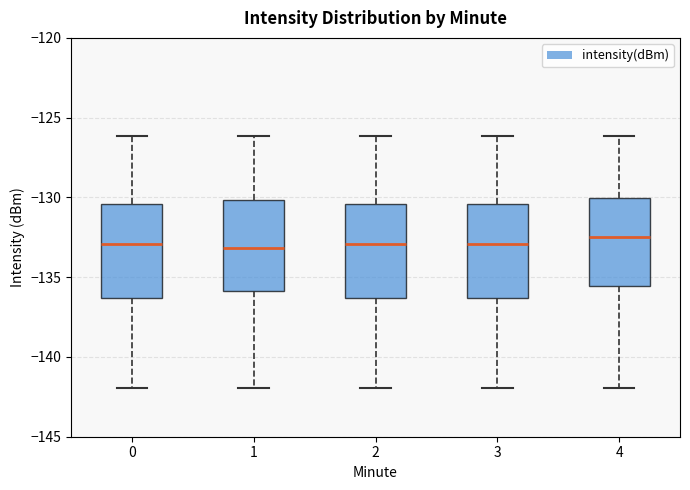

Reading left to right, read every box against the y-axis: the position of its median line, the range the box covers, and the ends of its whiskers. The values are not printed on the chart, so give them approximately, as read against the axis.

0: median -133.0, box -136.5 to -130.5, whiskers -142.0 to -126.0
1: median -133.0, box -136.0 to -130.0, whiskers -142.0 to -126.0
2: median -133.0, box -136.5 to -130.5, whiskers -142.0 to -126.0
3: median -133.0, box -136.5 to -130.5, whiskers -142.0 to -126.0
4: median -132.5, box -135.5 to -130.0, whiskers -142.0 to -126.0